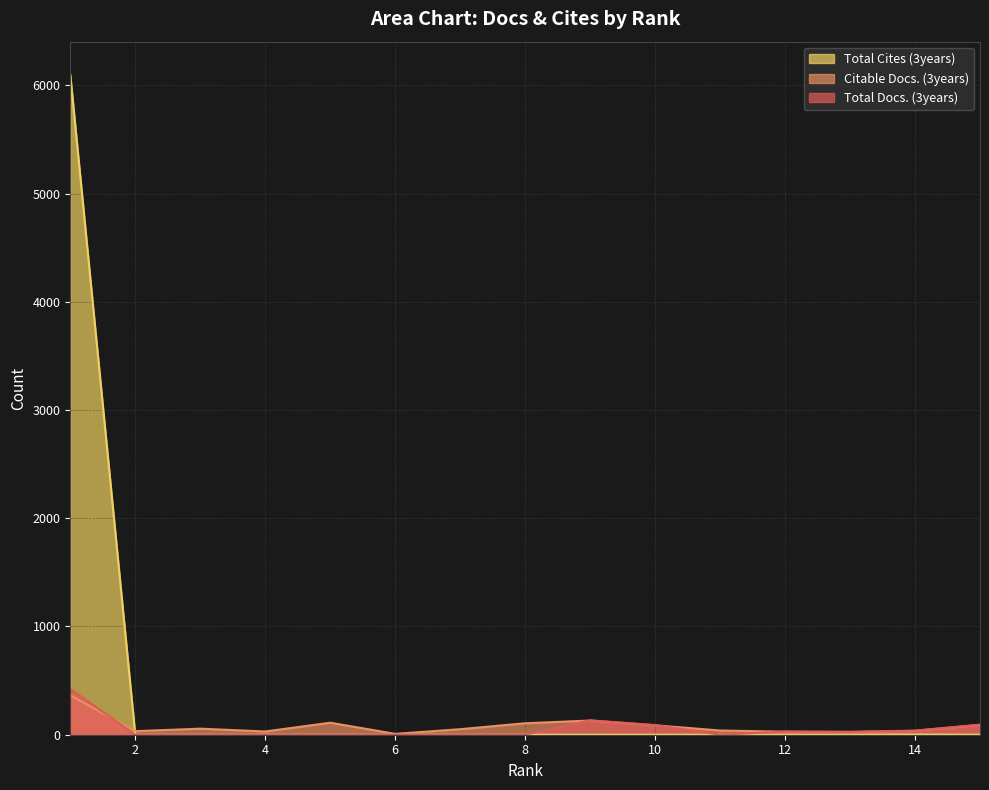

List the labels in order of Total Docs. (3years) value, smallest first.

2, 3, 4, 5, 6, 7, 8, 11, 13, 12, 14, 10, 15, 9, 1